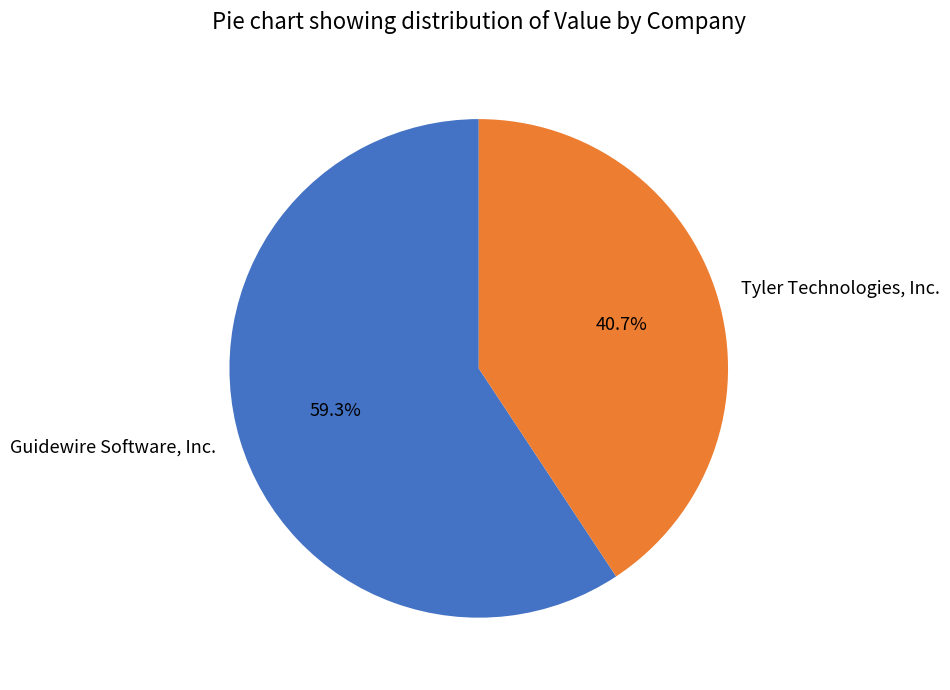

The Tyler Technologies, Inc. slice represents 27% of the pie. True or false?

False